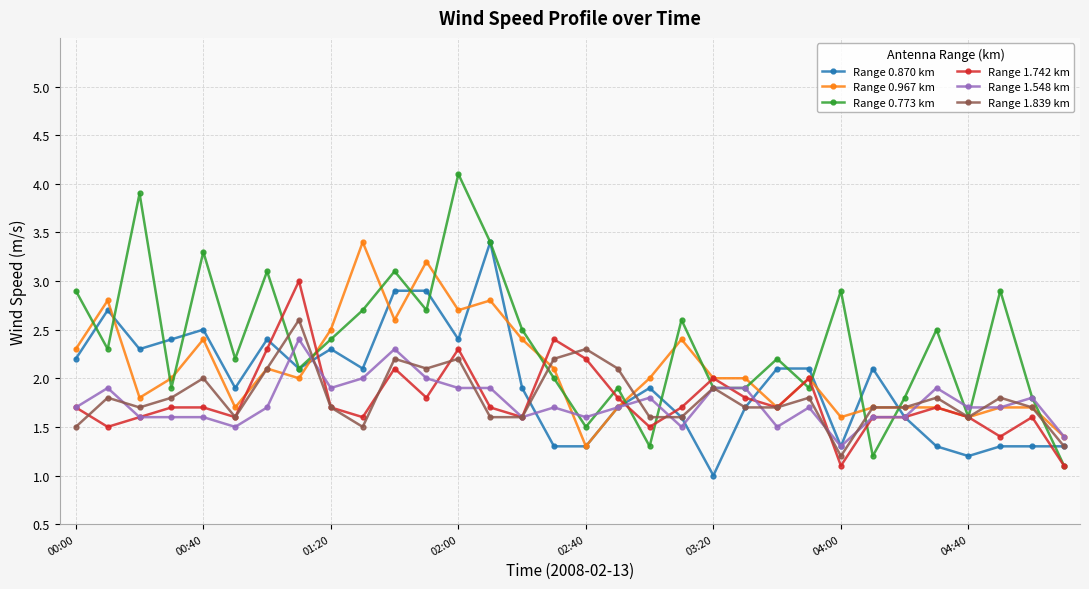

What is the value of the Range 0.967 km point at the 6th from the left?

1.7